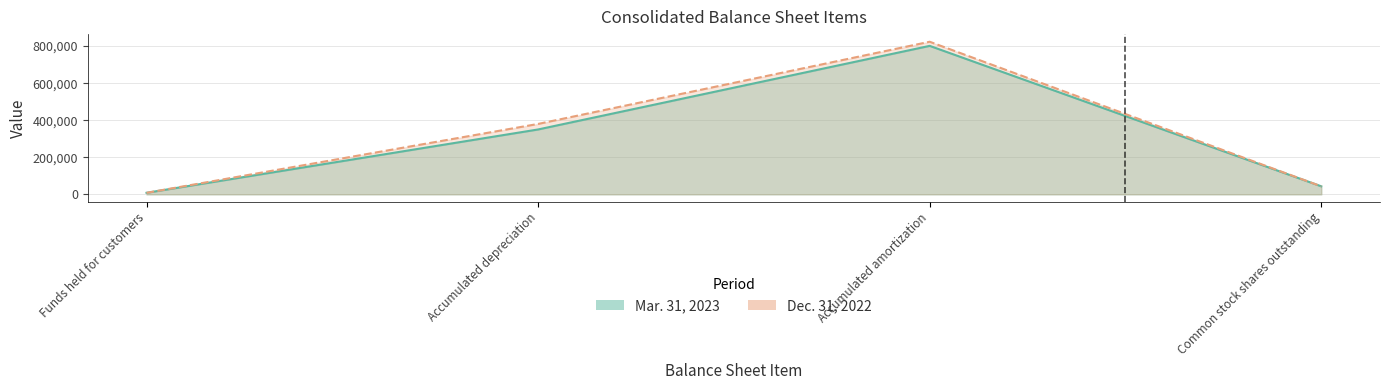

Reading left to right, list all the values displayed in this chart.

Mar. 31, 2023: 8370	350142	801311	43421
Dec. 31, 2022: 8126	379988	823589	43204